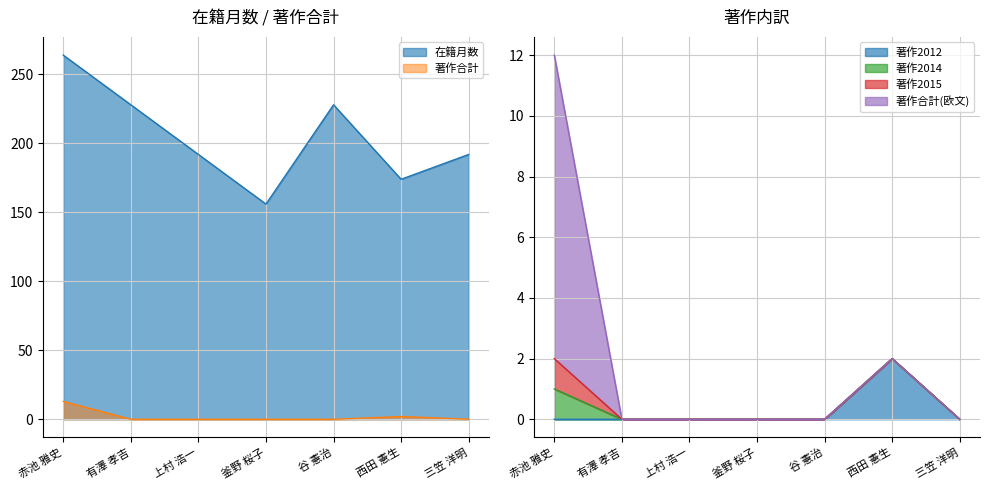

Does the chart display data point markers on the line(s)?

No